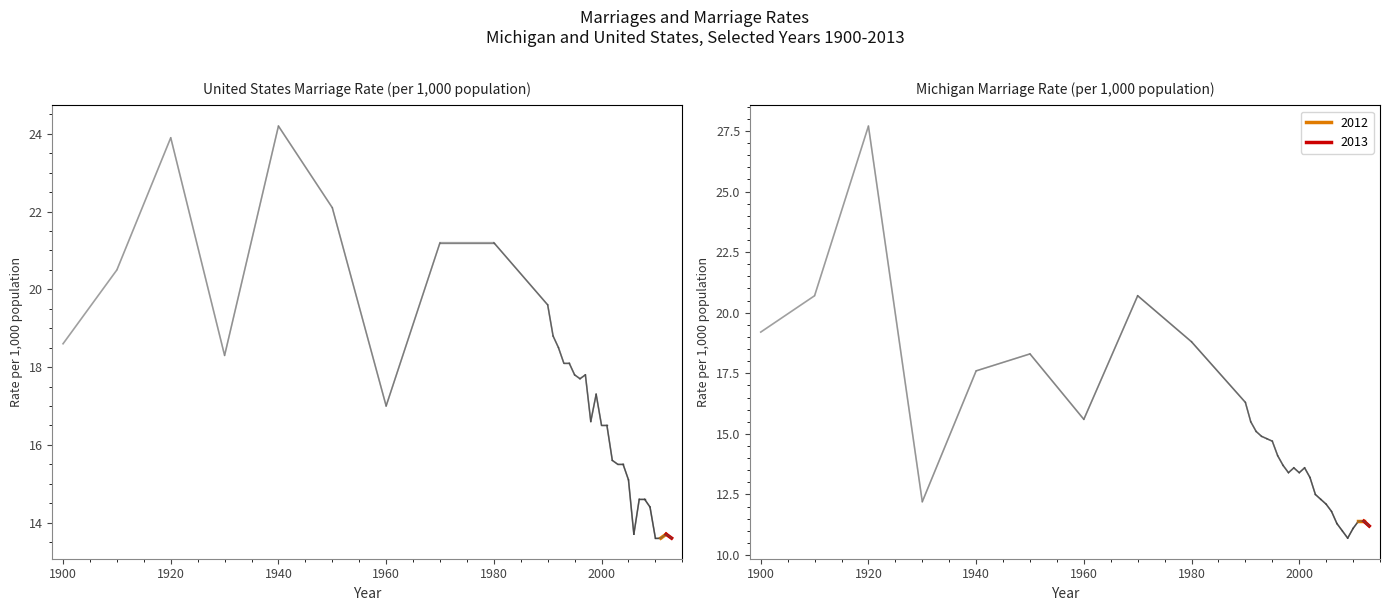

Does the chart have visible grid lines?

No